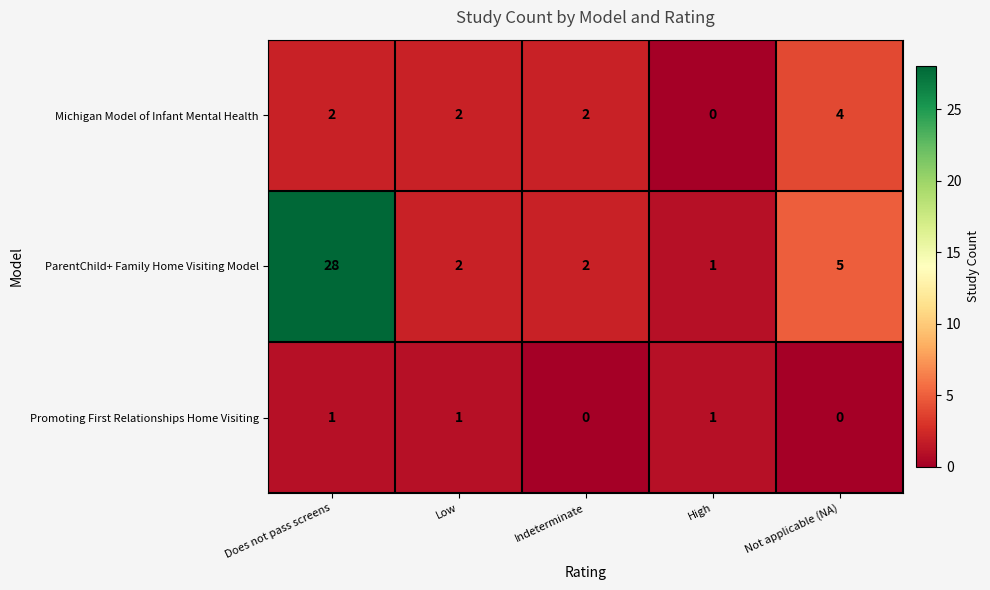

How many Michigan Model of Infant Mental Health values are between 2 and 3?

3